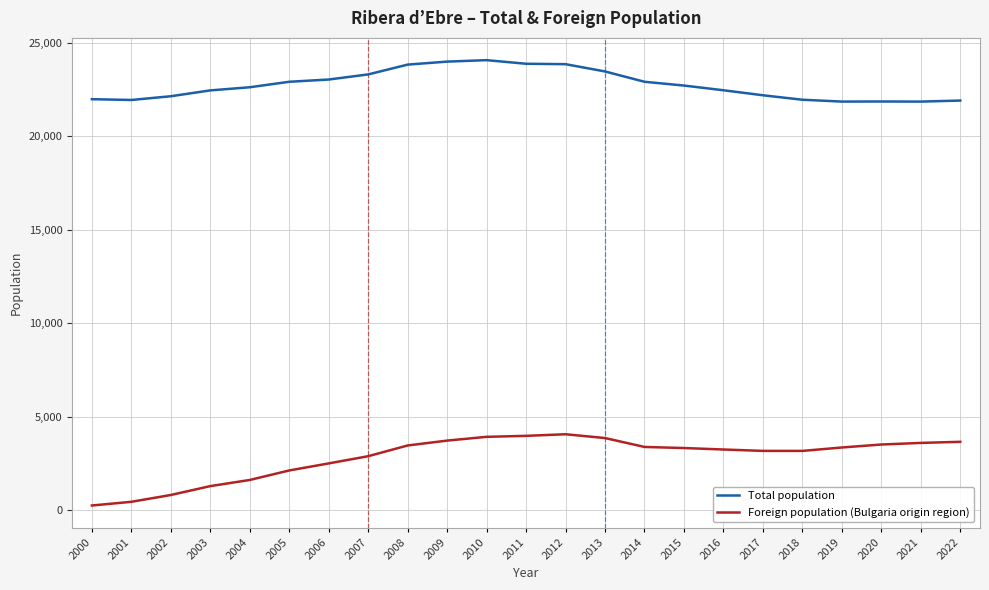

The value of Total population at 2018 is 21964. True or false?

True